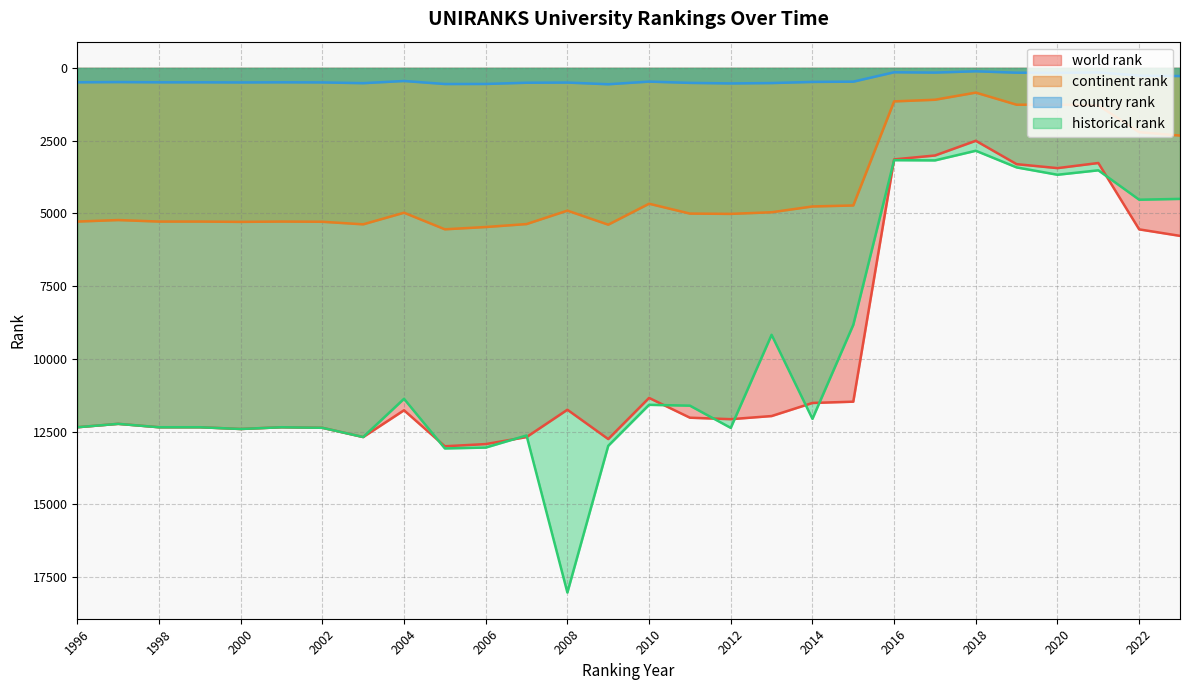

Where is the first local maximum for world rank?

2000